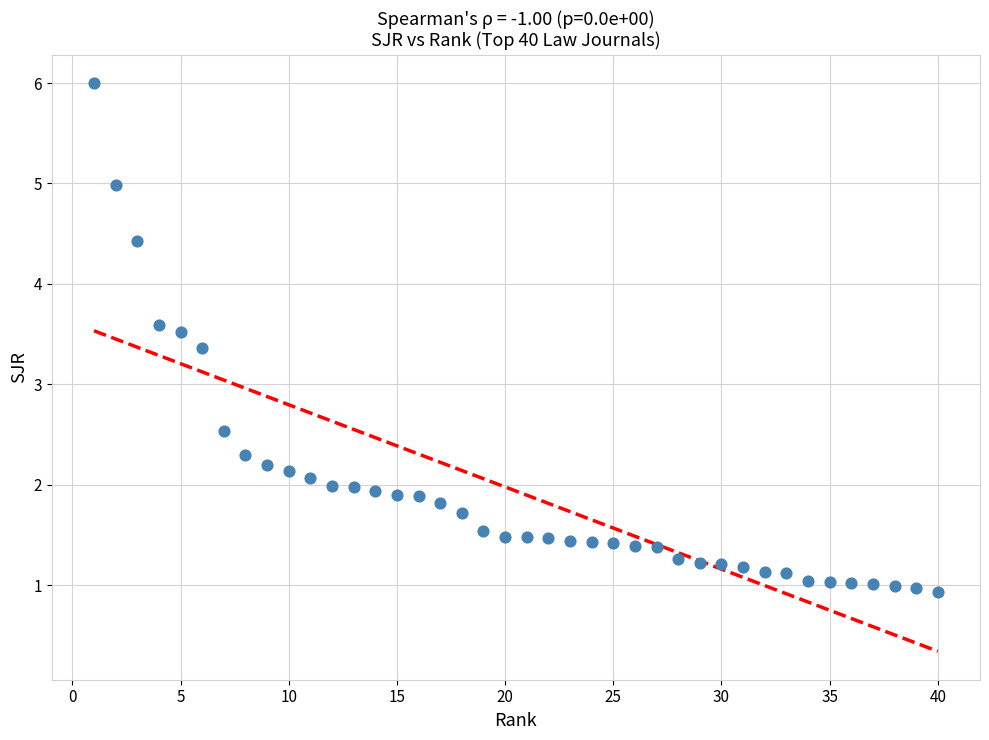

What Y value in the scatter plot is closest to 3?

3.4